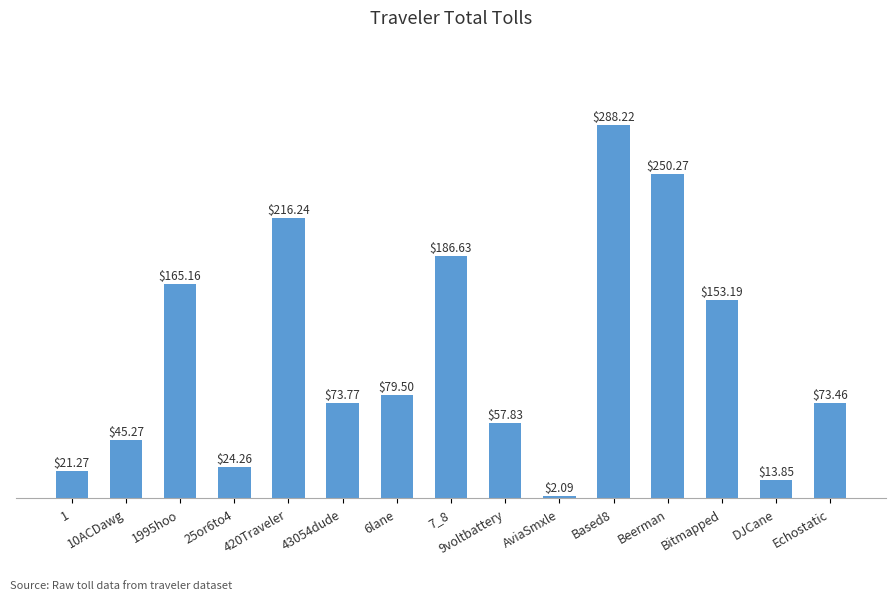

The chart shows a value of 111.5 at 7_8. True or false?

False